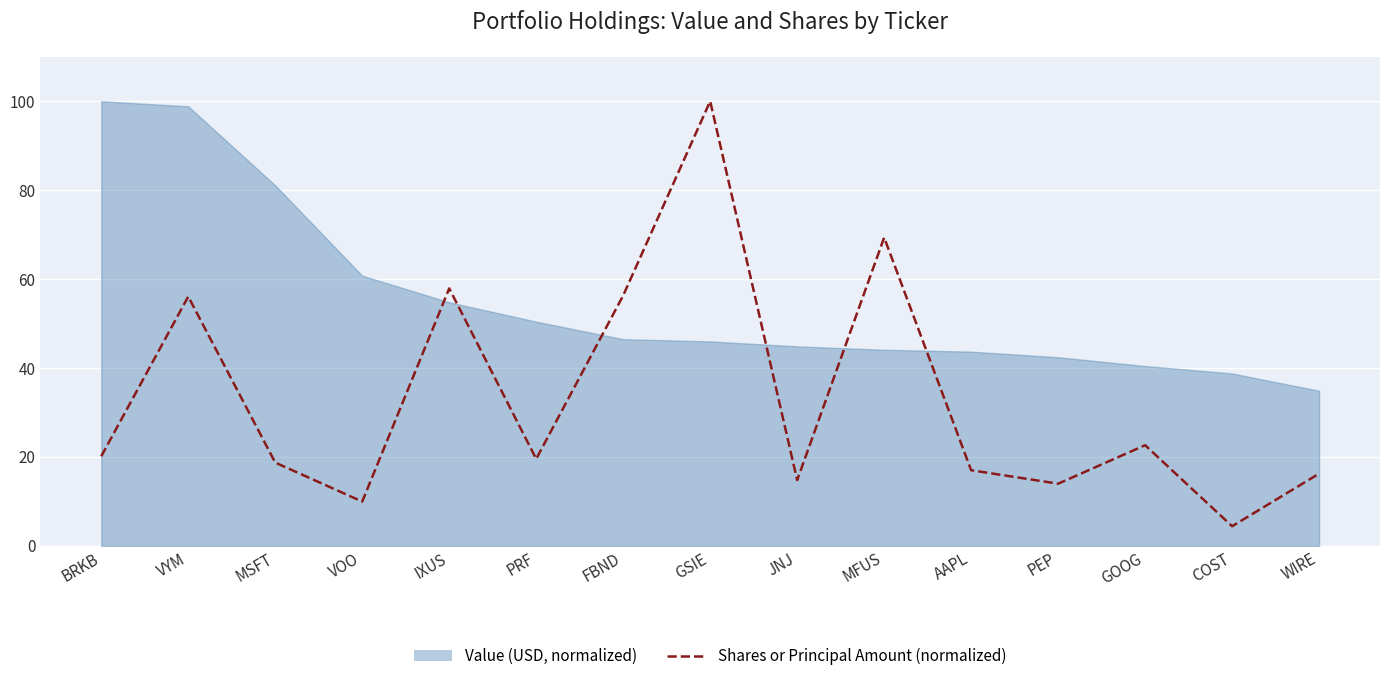

How many data points are above 19?

8